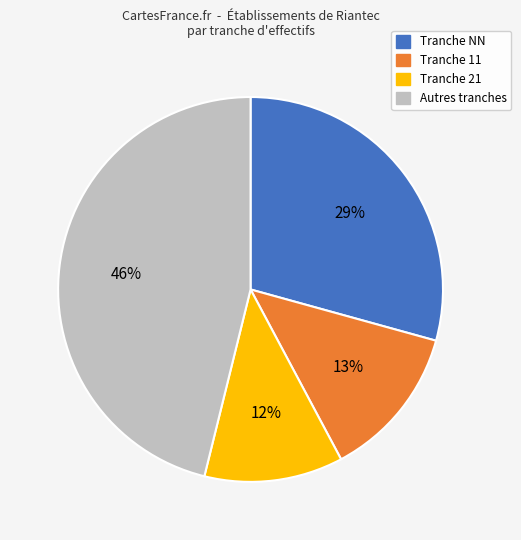

To the nearest percent, what is the difference between the largest and smallest slice percentages?

34%